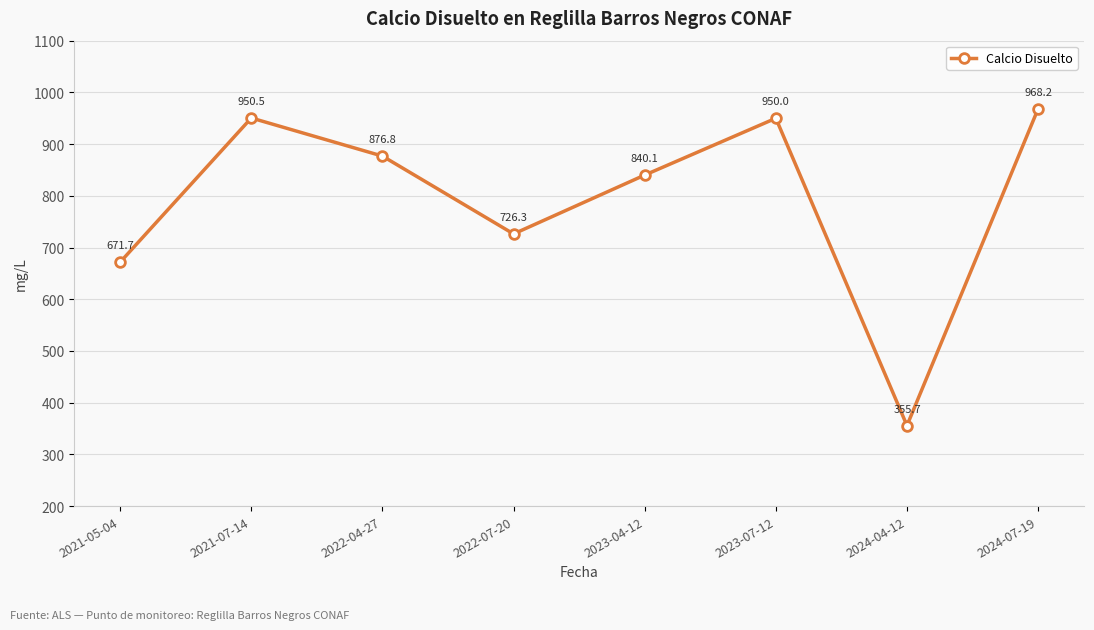

Where does the data first go above 876?

2021-07-14